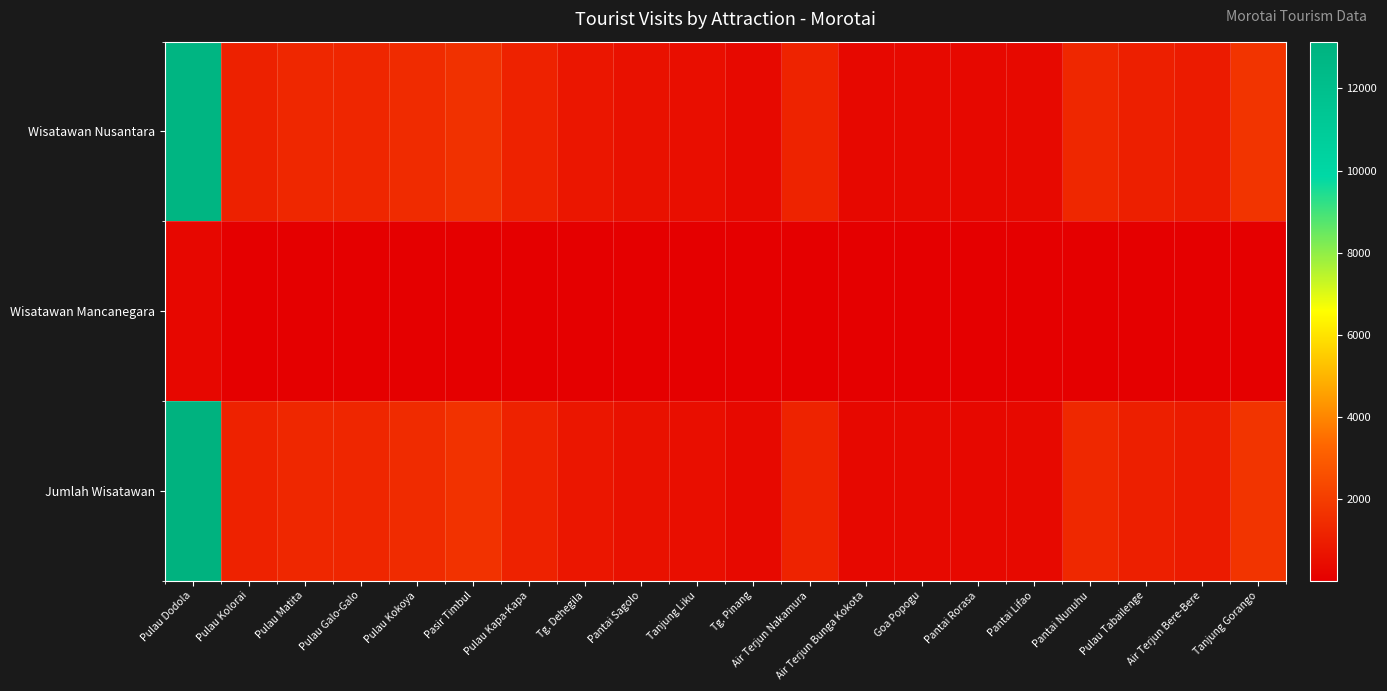

Which series has the largest total across all categories?

Jumlah Wisatawan